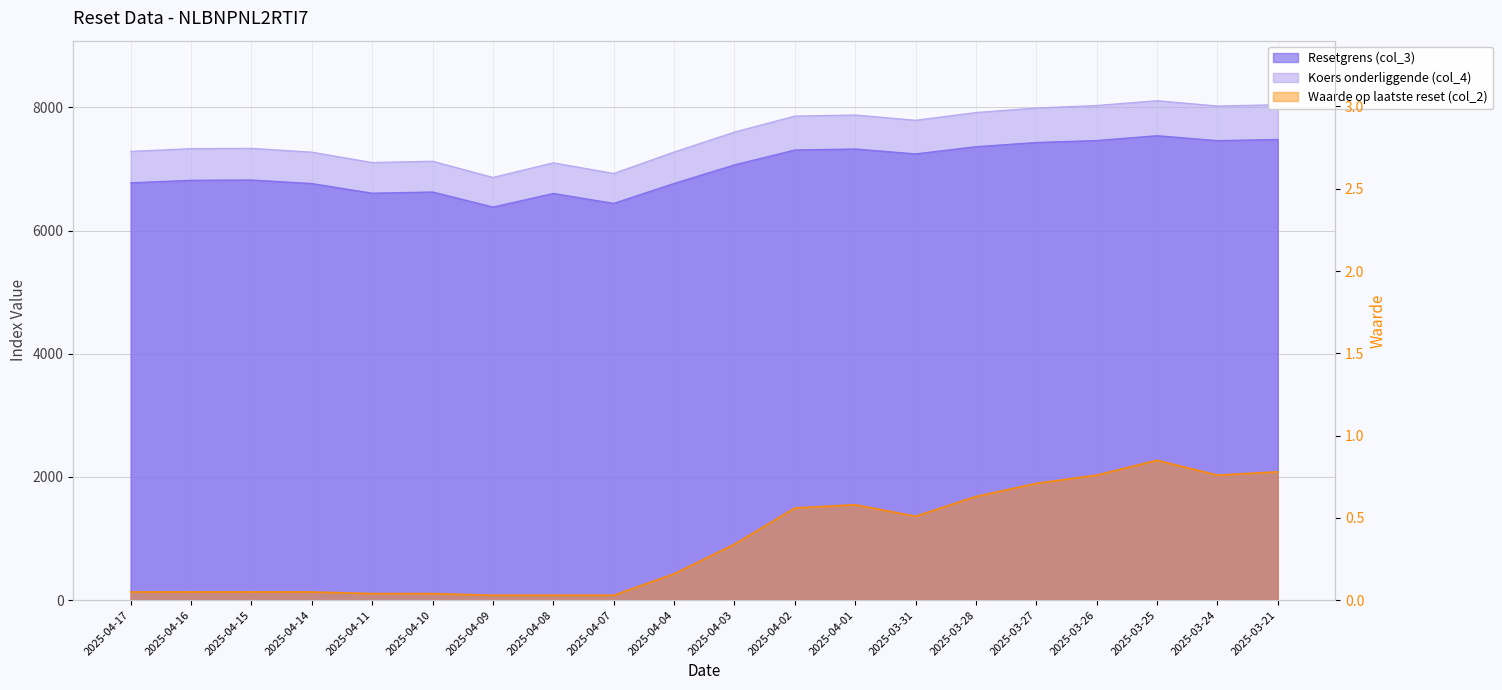

What is the label of the 11th point from the left?

2025-04-03